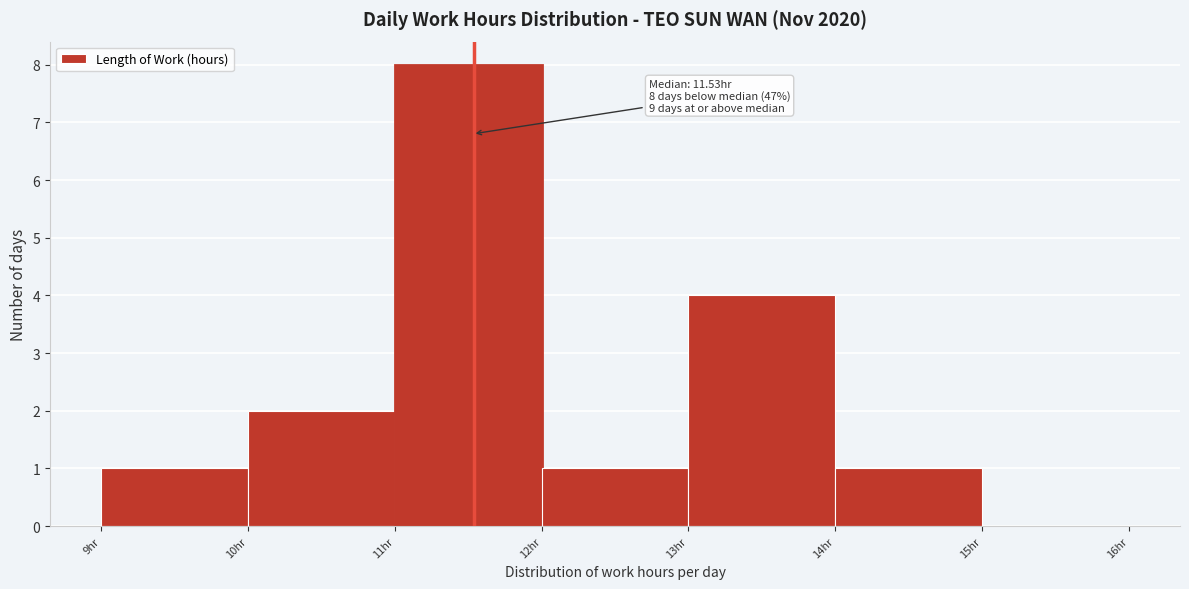

Which range on the x-axis has the tallest bar?

11 to 12